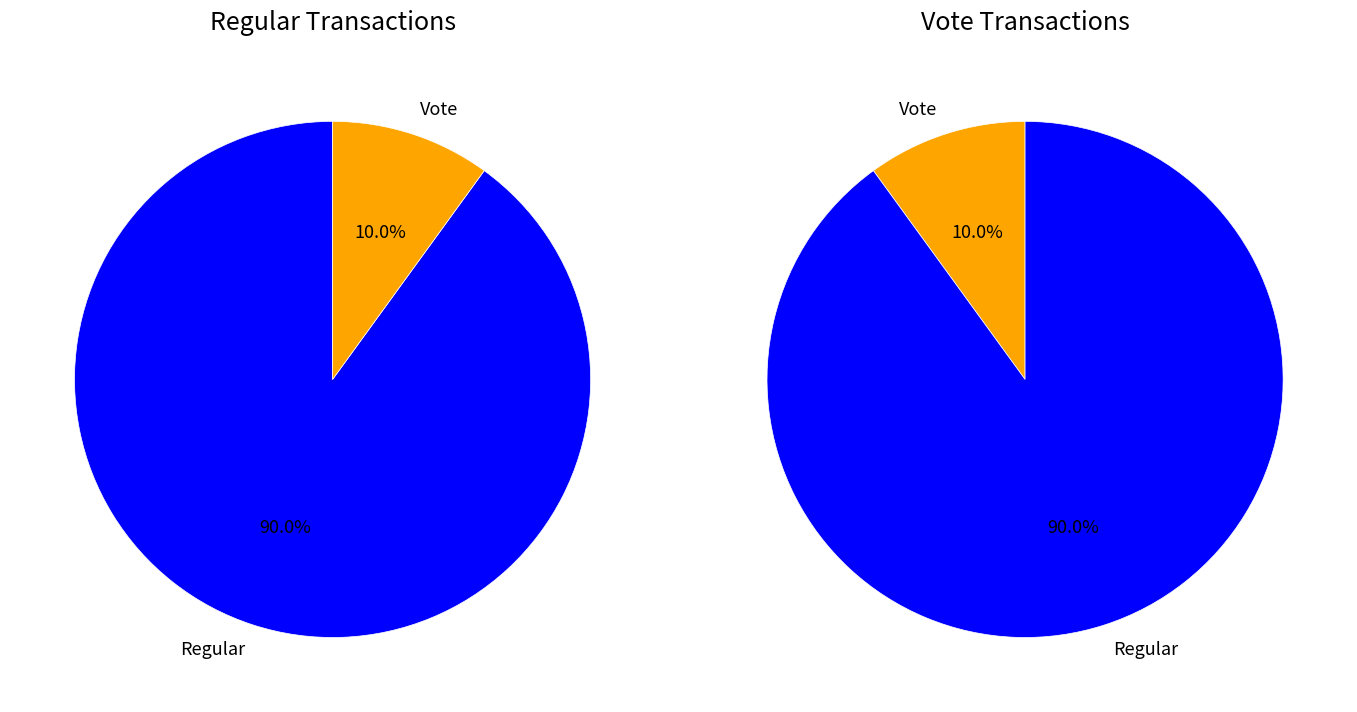

How many segments does this pie chart have?

2